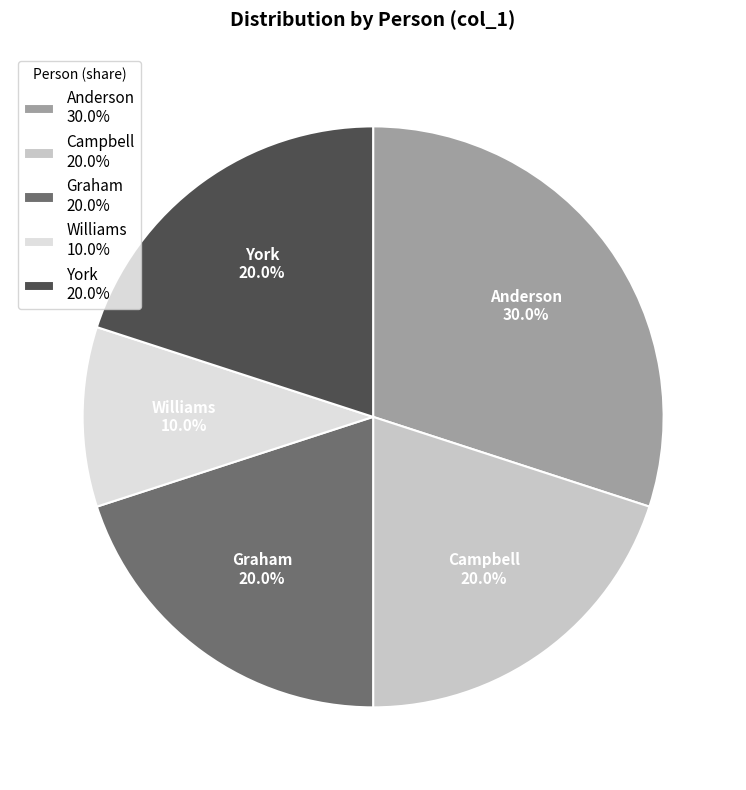

What portion of the pie excludes York?

80.0%